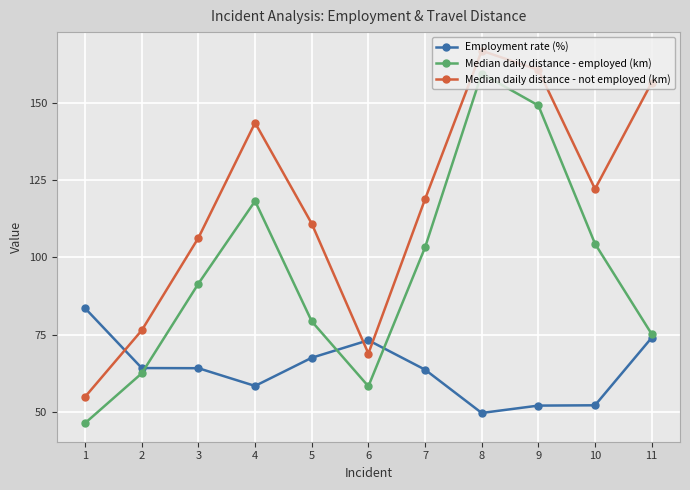

At which category is the sum across all series the highest?

8